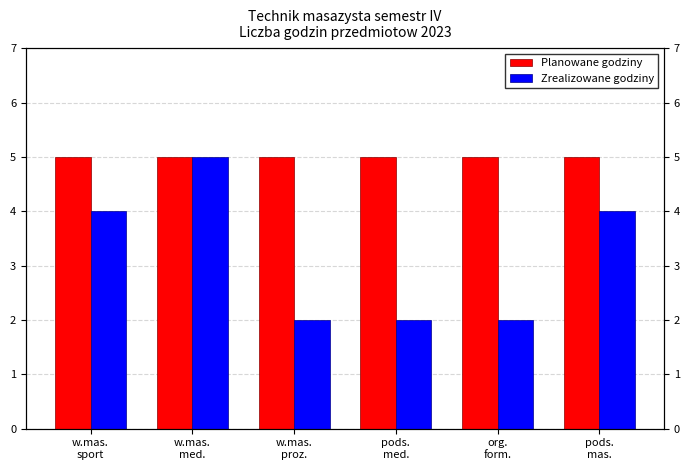

Between w.mas.
sport and w.mas.
proz., which series saw the biggest shift?

Zrealizowane godziny